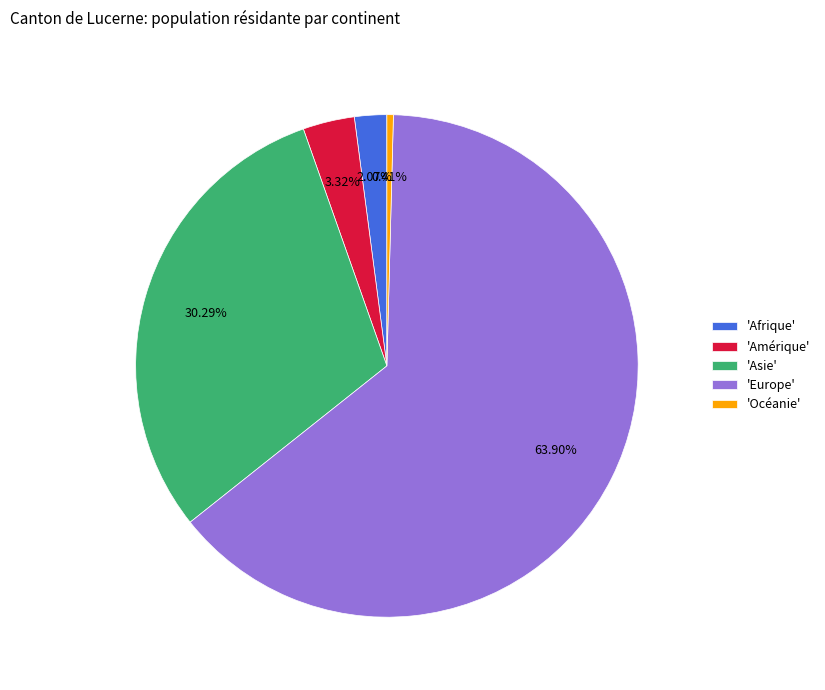

To the nearest percent, what is the difference between the largest and smallest slice percentages?

63%